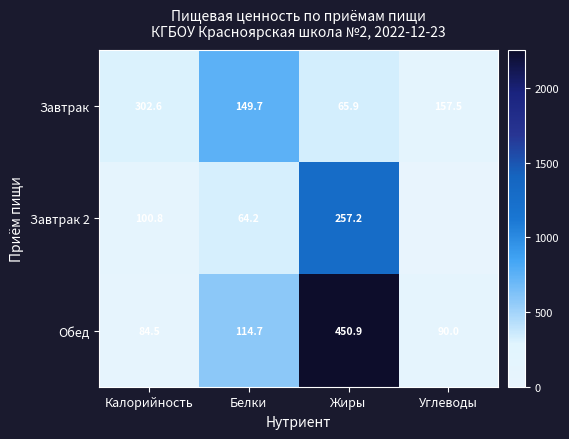

Count the number of data series in this chart.

3